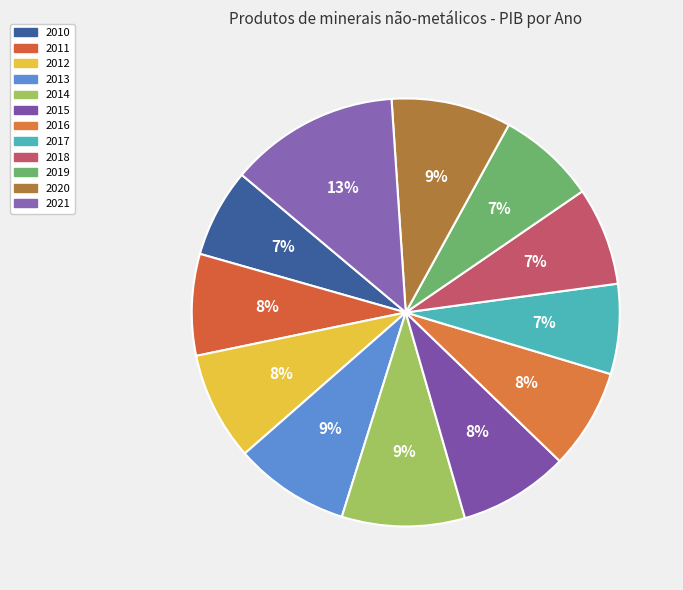

Does 2020 represent more than half of the total?

No